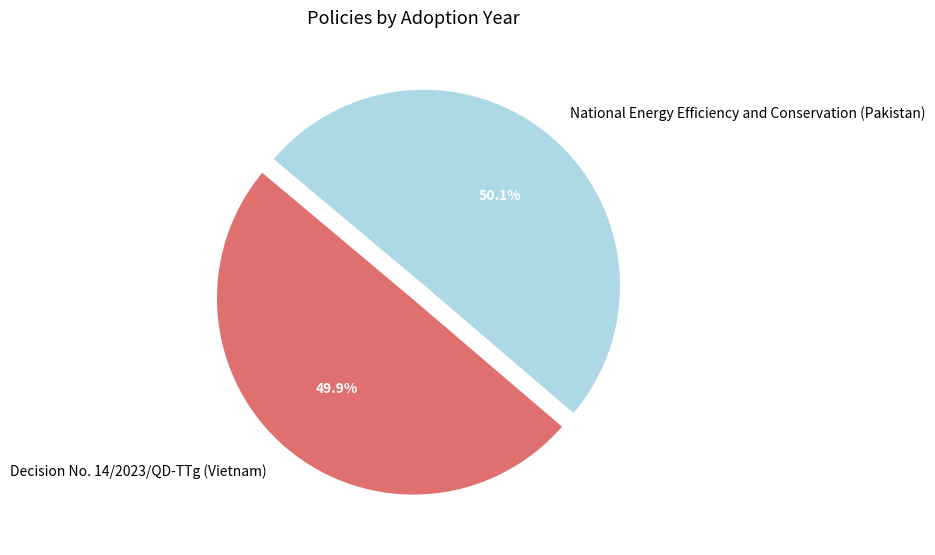

Approximately how many times larger is the value at Decision No. 14/2023/QD-TTg (Vietnam) compared to National Energy Efficiency and Conservation (Pakistan)?

1.0